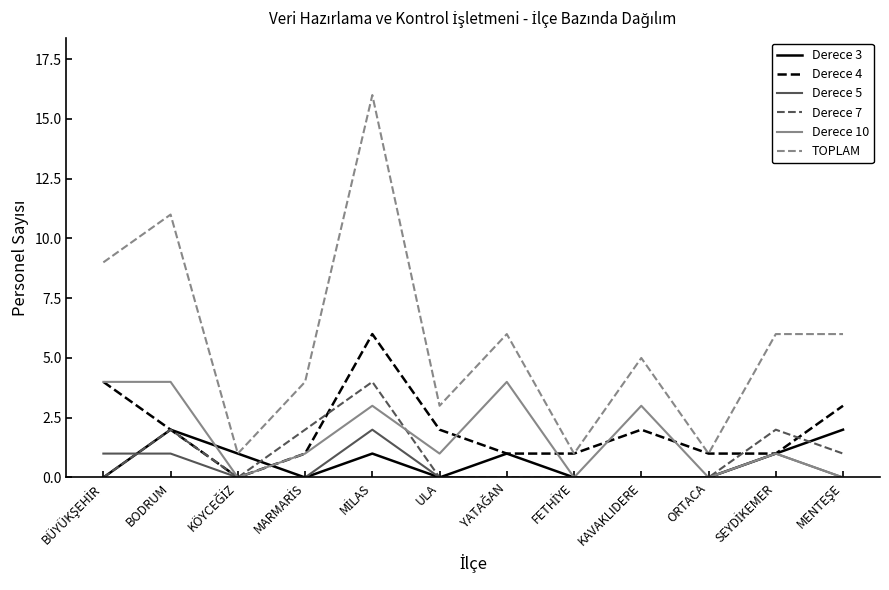

Which series has the largest total across all categories?

TOPLAM